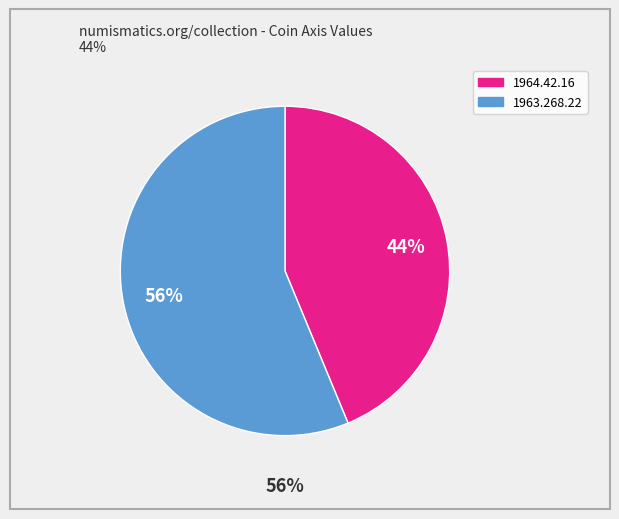

Is 1964.42.16 the majority of the pie?

No